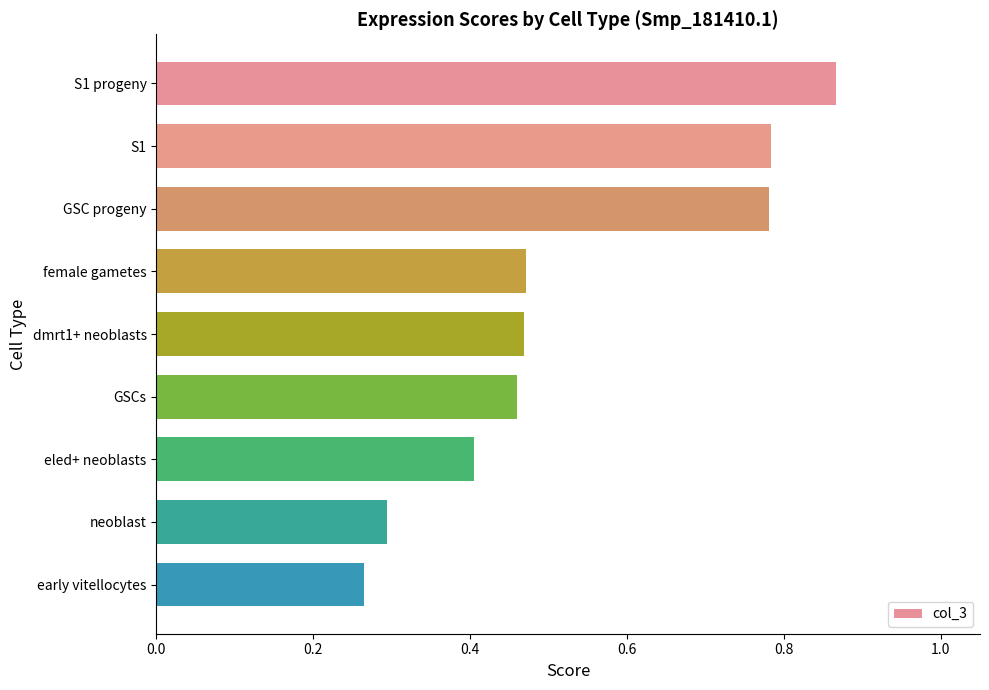

How many values are between 0 and 1?

9